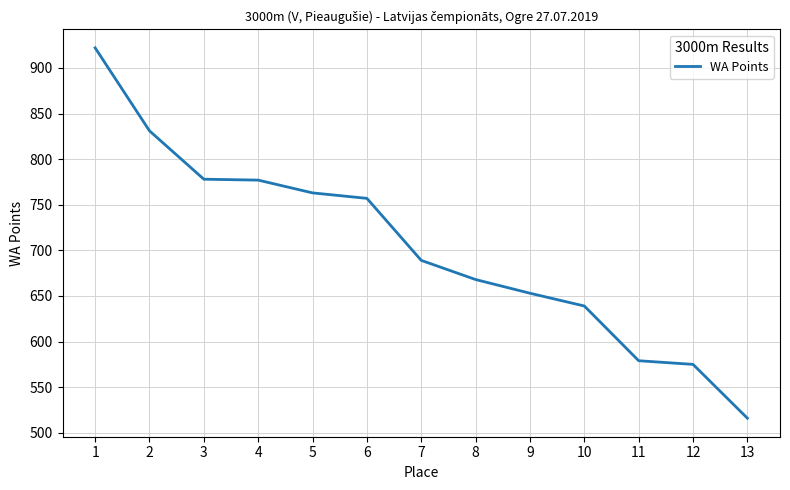

How many lines are shown in the chart?

1